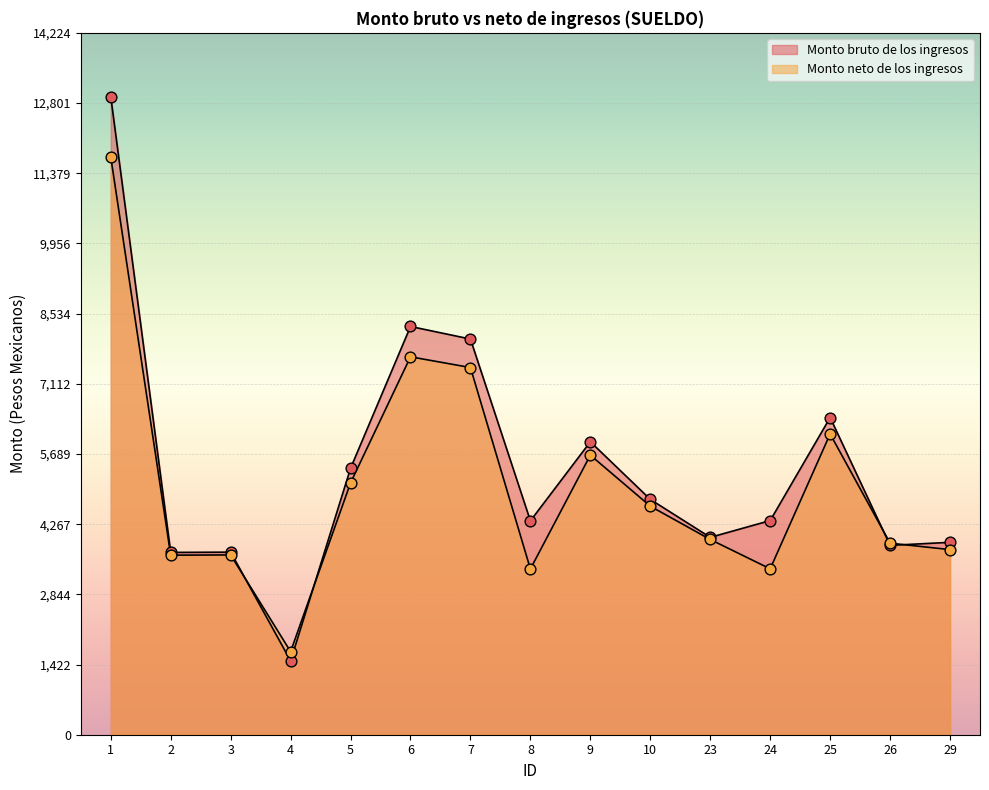

At how many categories does at least one series exceed 7614?

3